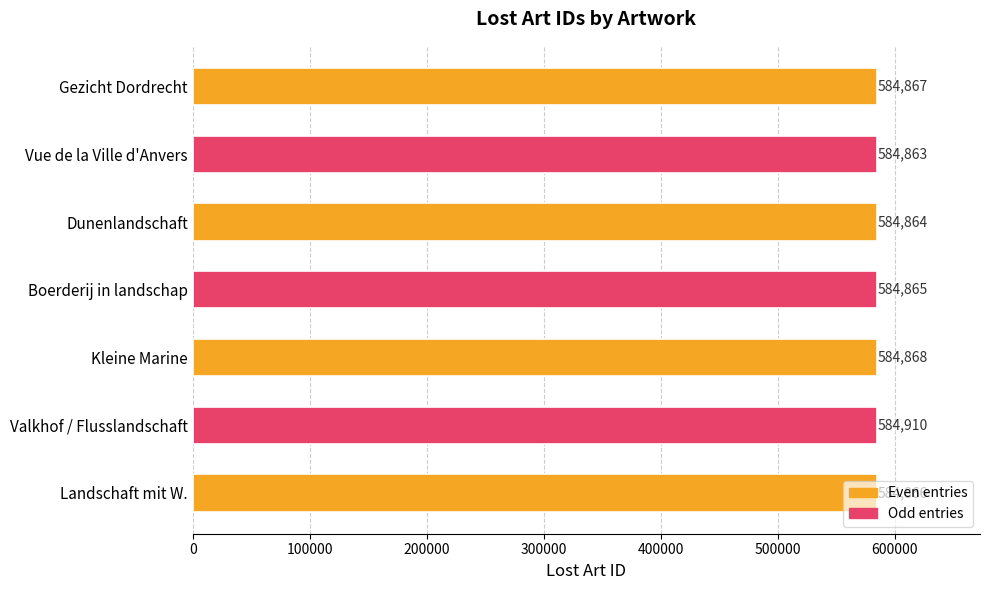

List the labels in order of value, smallest first.

Vue de la Ville d'Anvers, Dunenlandschaft, Boerderij in landschap, Landschaft mit W., Gezicht Dordrecht, Kleine Marine, Valkhof / Flusslandschaft